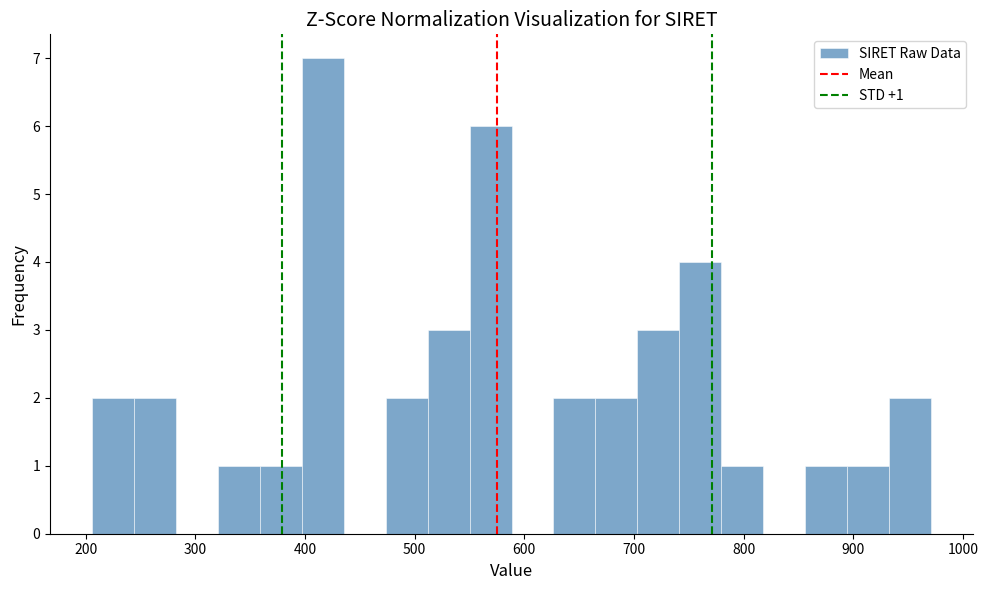

Read against the x-axis, roughly where is the centre of the tallest bar?

420